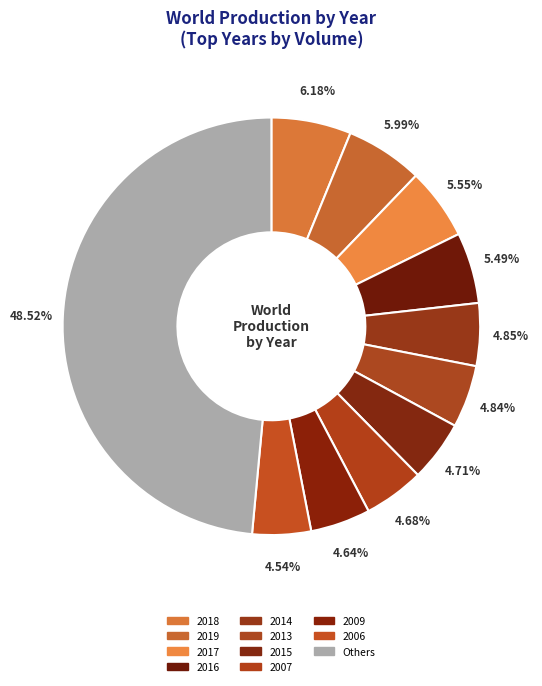

How many segments does this pie chart have?

11